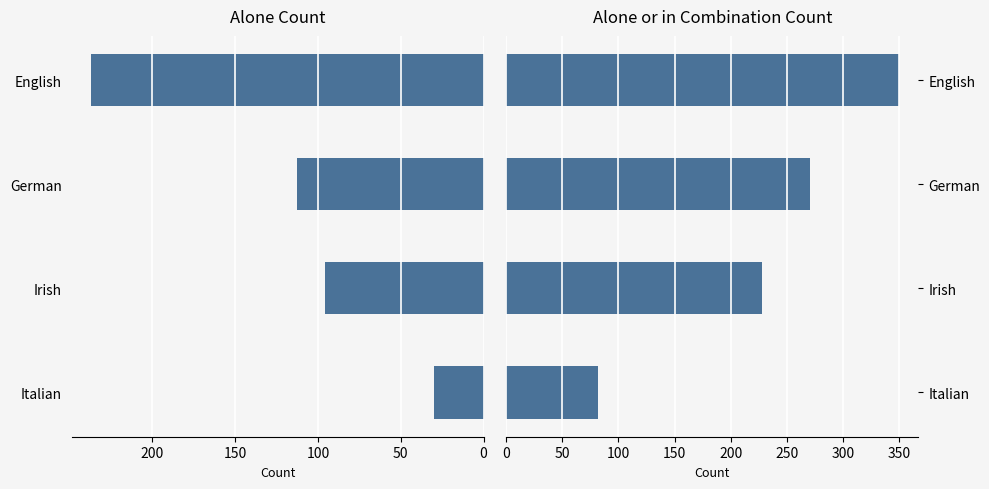

At how many categories does at least one series exceed 90?

3